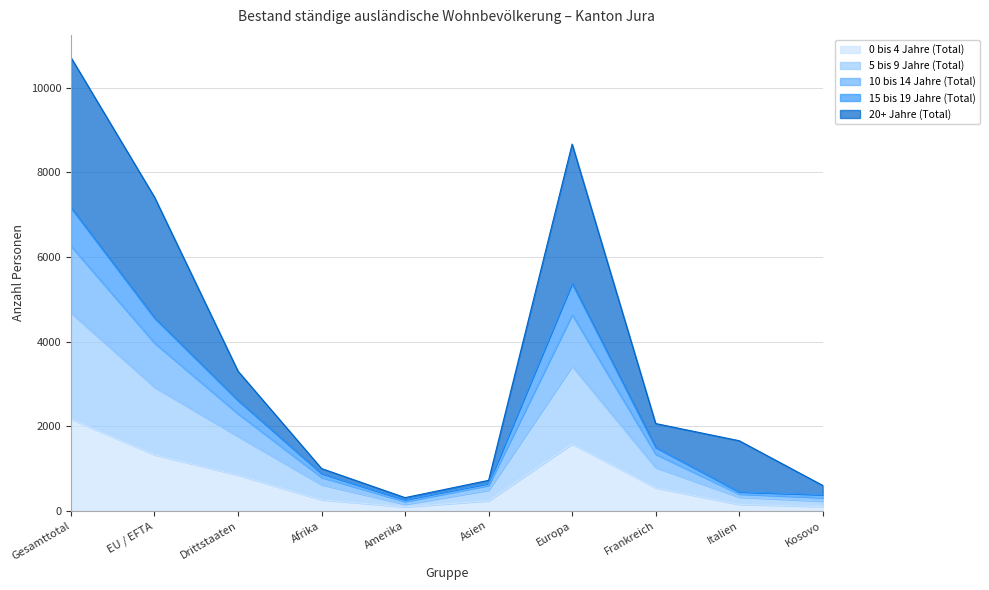

The 0 bis 4 Jahre (Total) series shows 259 at Afrika. True or false?

True